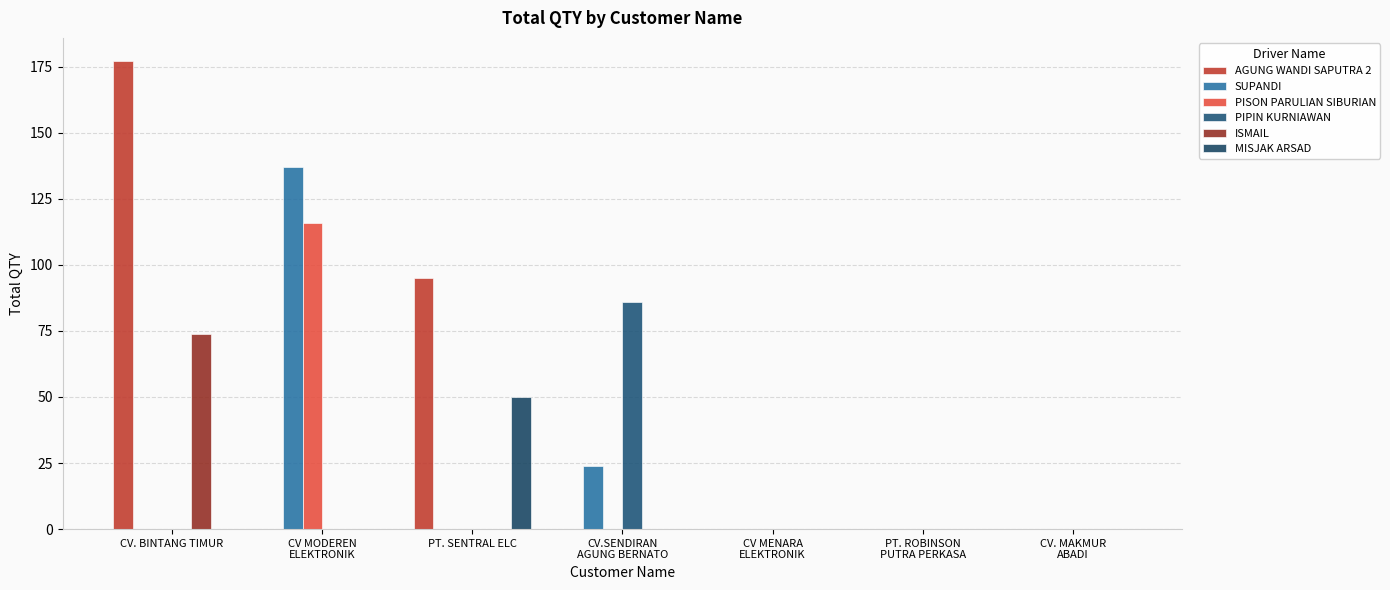

Which series has the largest range (max minus min)?

AGUNG WANDI SAPUTRA 2